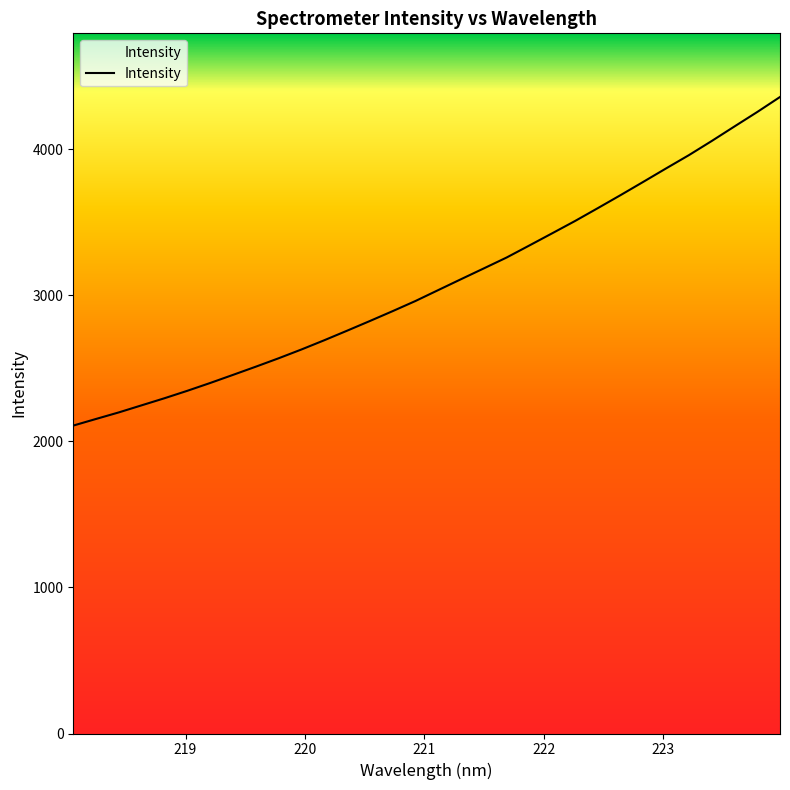

What is the greatest value displayed?

4358.2